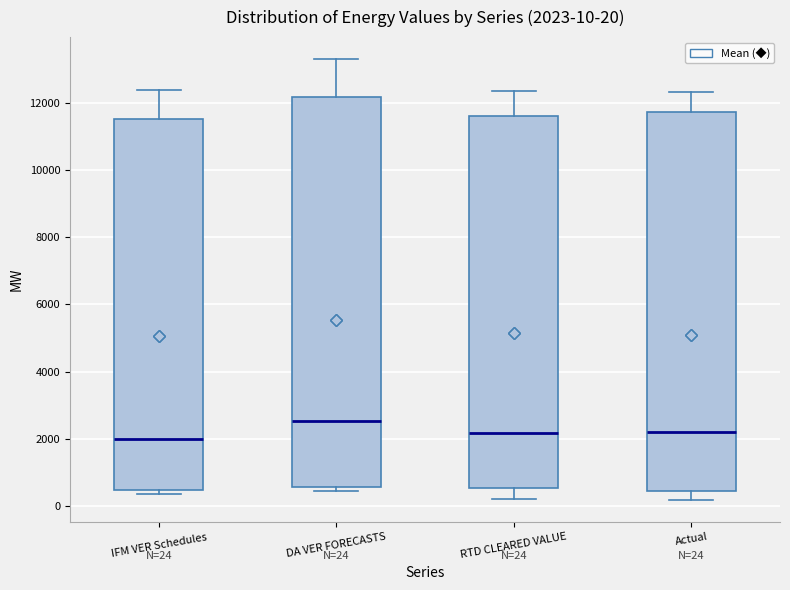

Which box has the highest median line?

DA VER FORECASTS